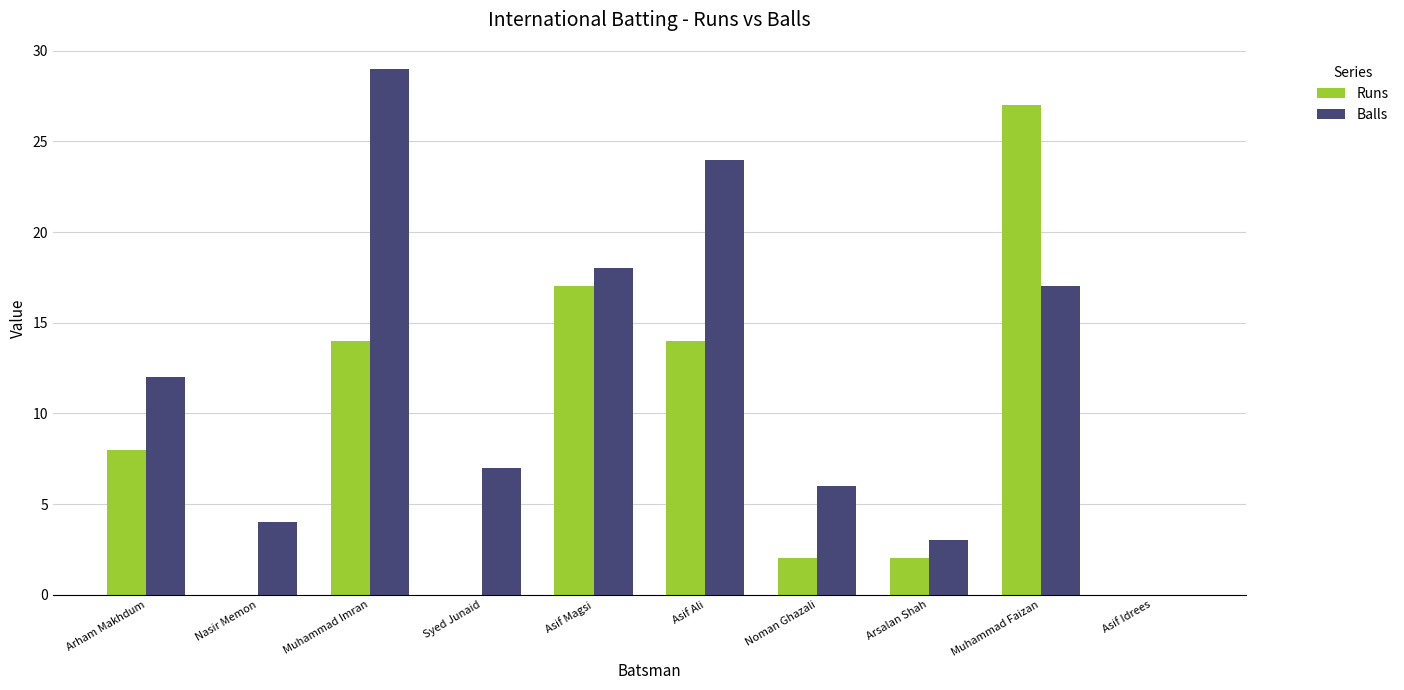

True or false: Balls has a value of 7 at Asif Magsi.

False